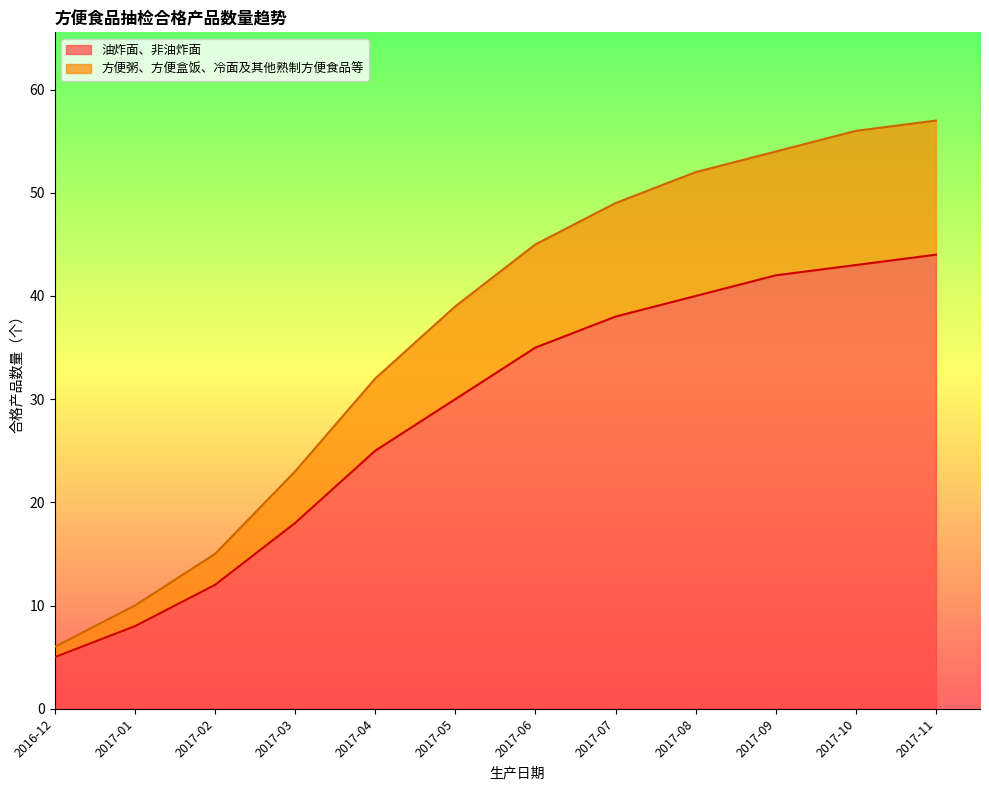

What is the difference between the maximum and second lowest values in the 油炸面、非油炸面 series?

36